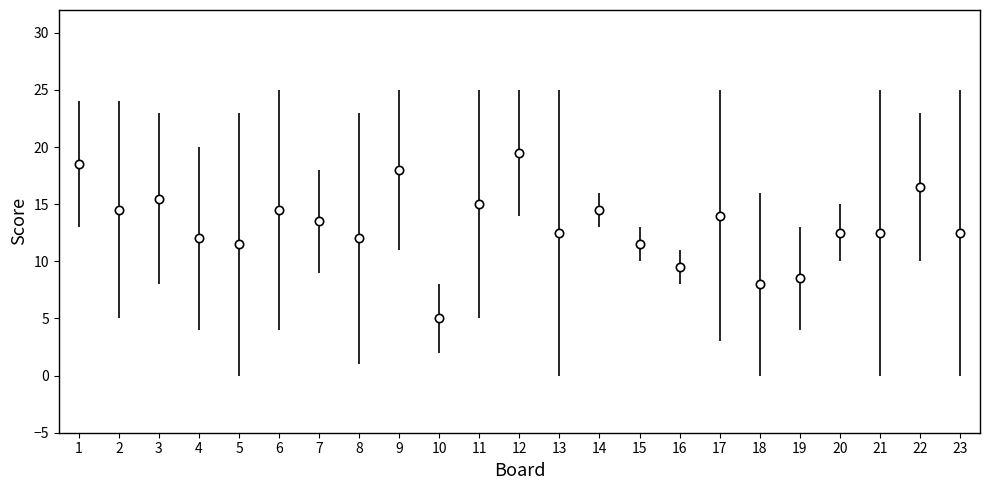

At which label is Score 2 raw closest to 12?

1